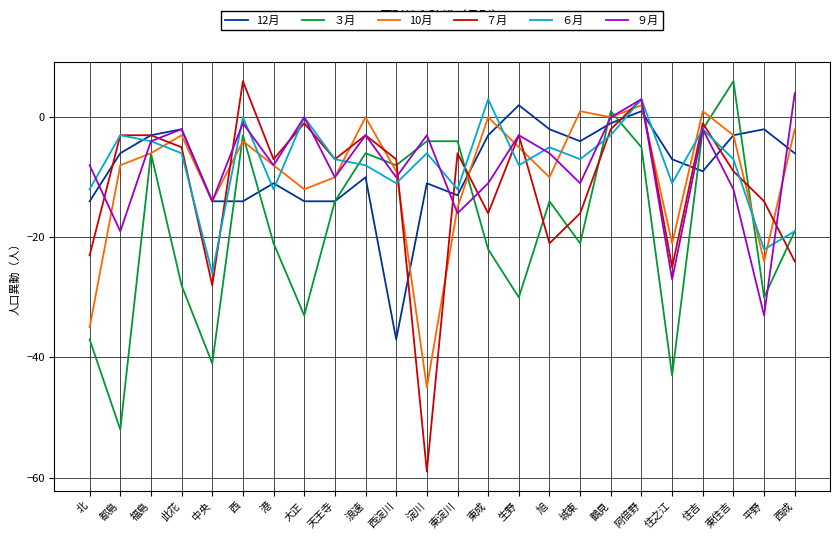

How many lines are shown in the chart?

6